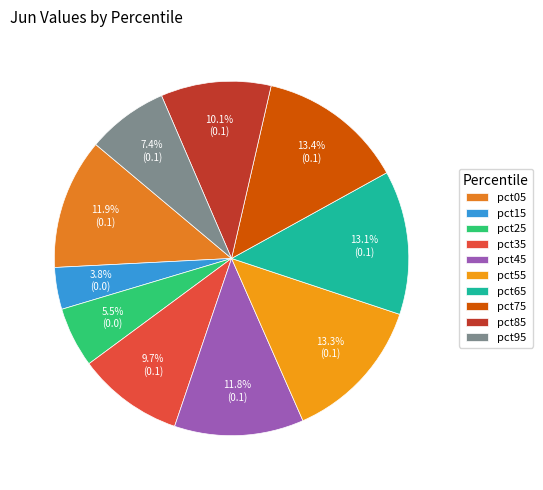

True or false: pct05 accounts for 1% of the total.

False